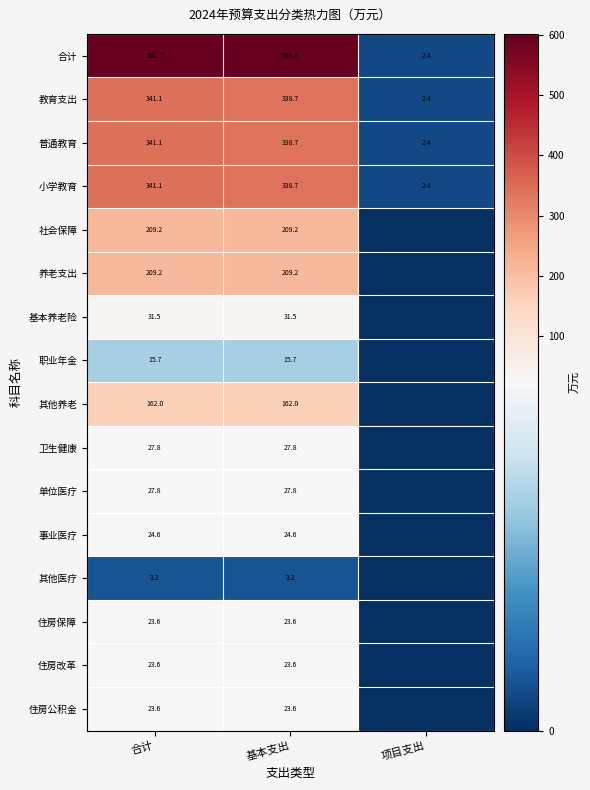

Rank the categories by 教育支出 value from lowest to highest.

项目支出, 基本支出, 合计